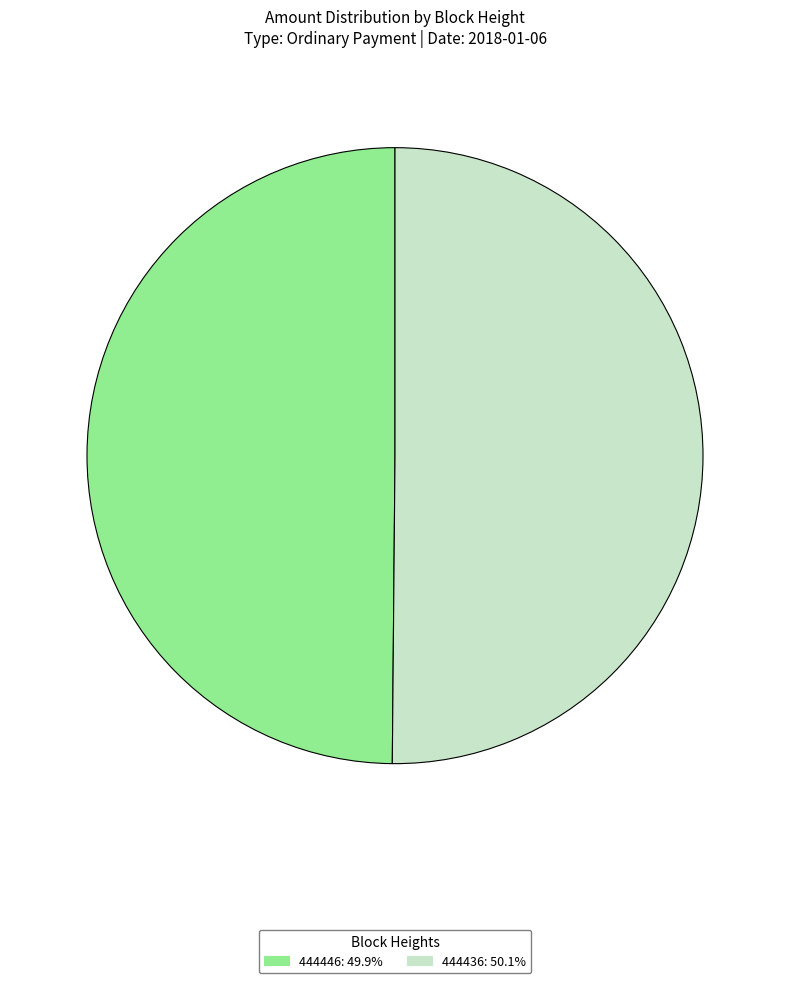

What is the ratio of the value at 444446: 49.9% to the value at 444436: 50.1%?

1.0